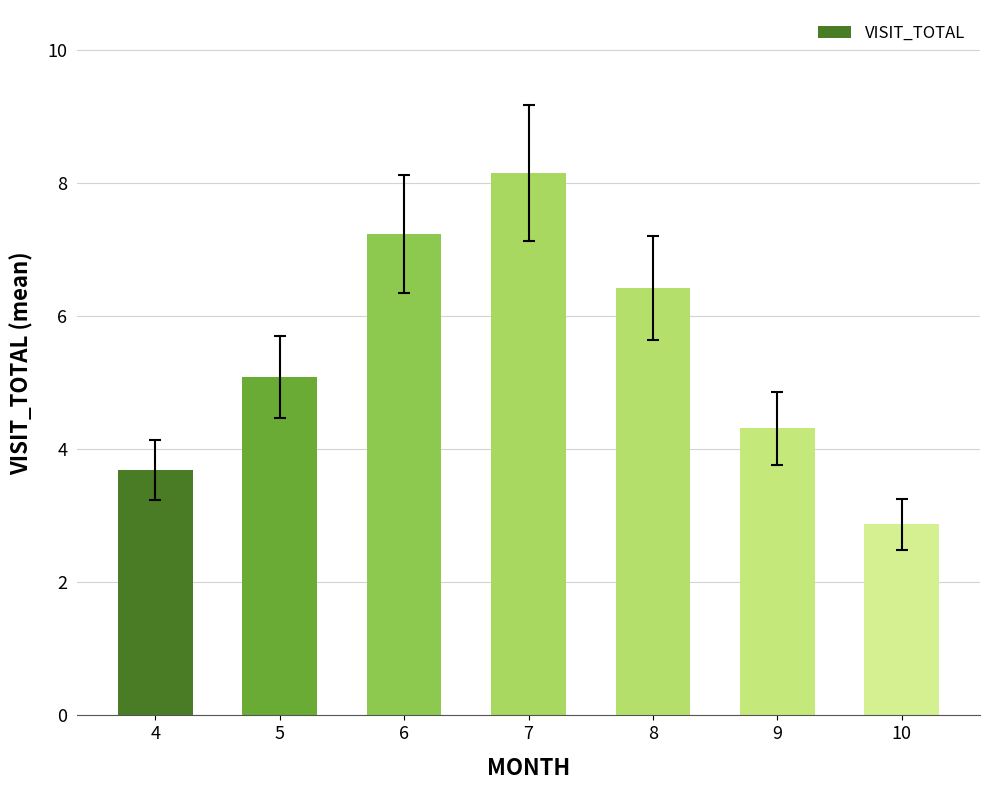

Where is the data nearest to the value 5?

5